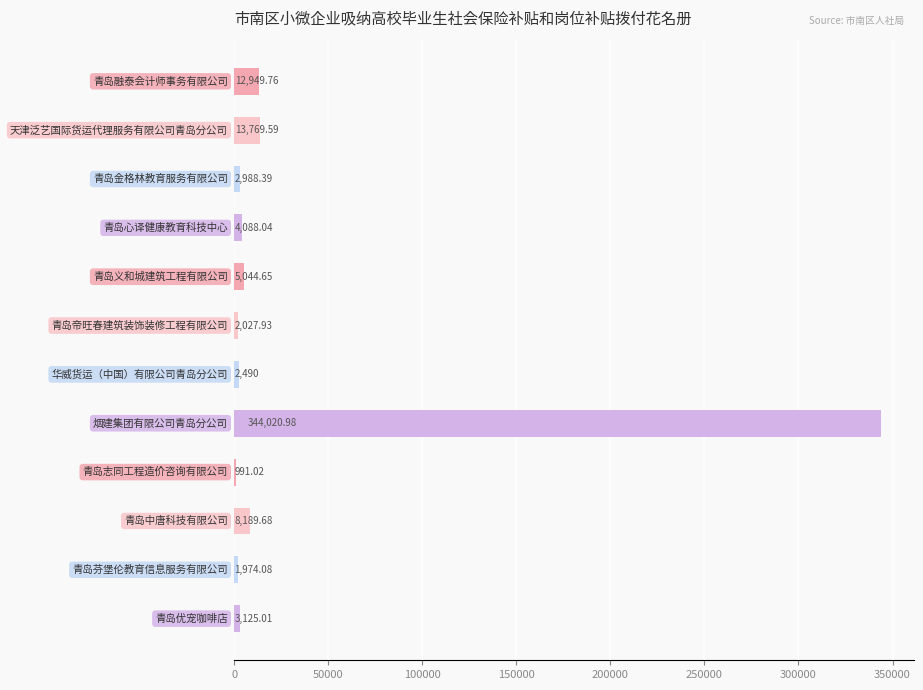

What is the sum of all values?

401659.1